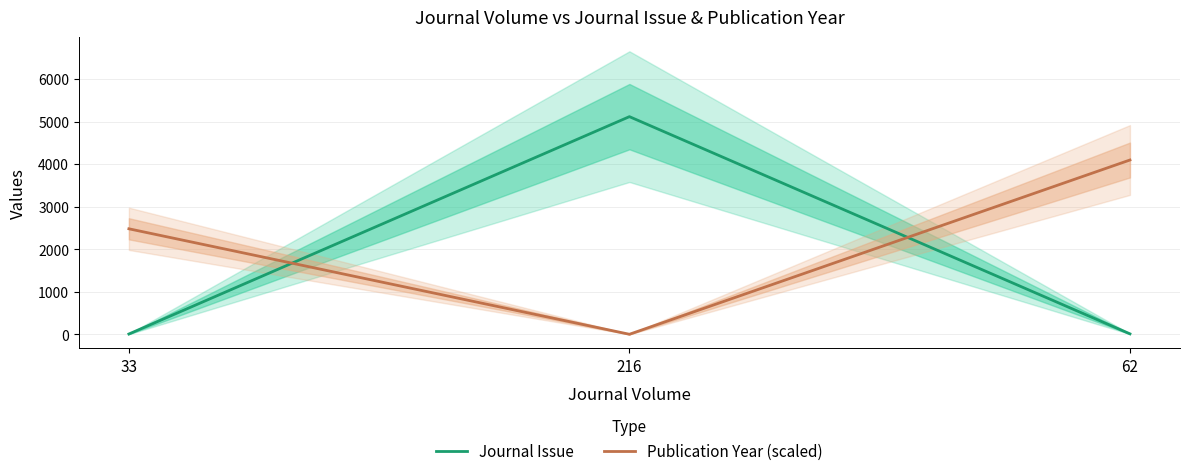

List the series in order of their peak value, lowest first.

Publication Year (scaled), Journal Issue